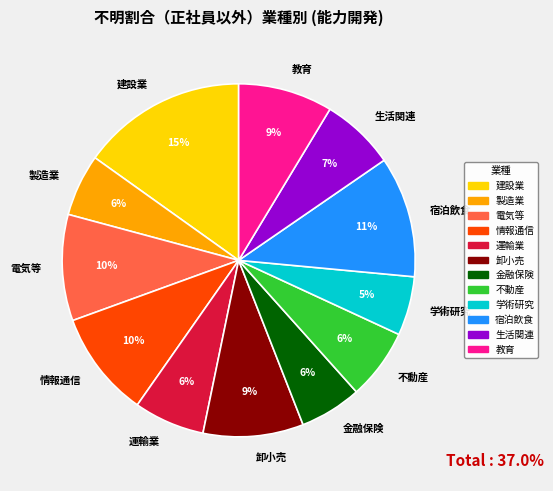

Does any single category account for the majority?

No